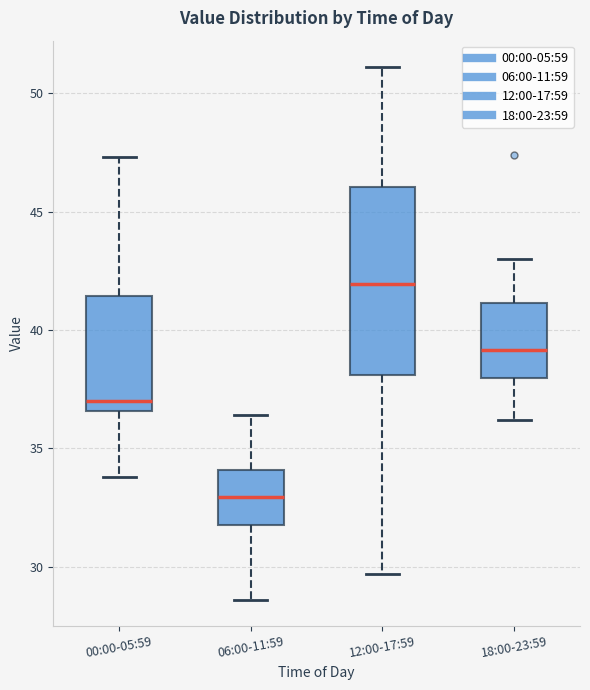

Which box's median line is the lowest?

06:00-11:59